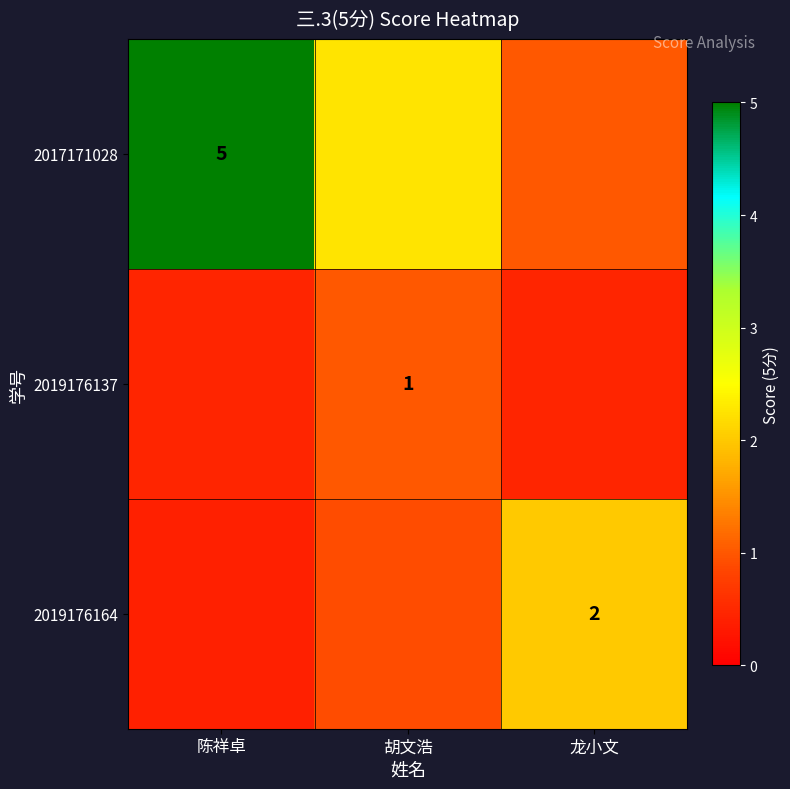

List the labels in order of 2017171028 value, smallest first.

龙小文, 胡文浩, 陈祥卓